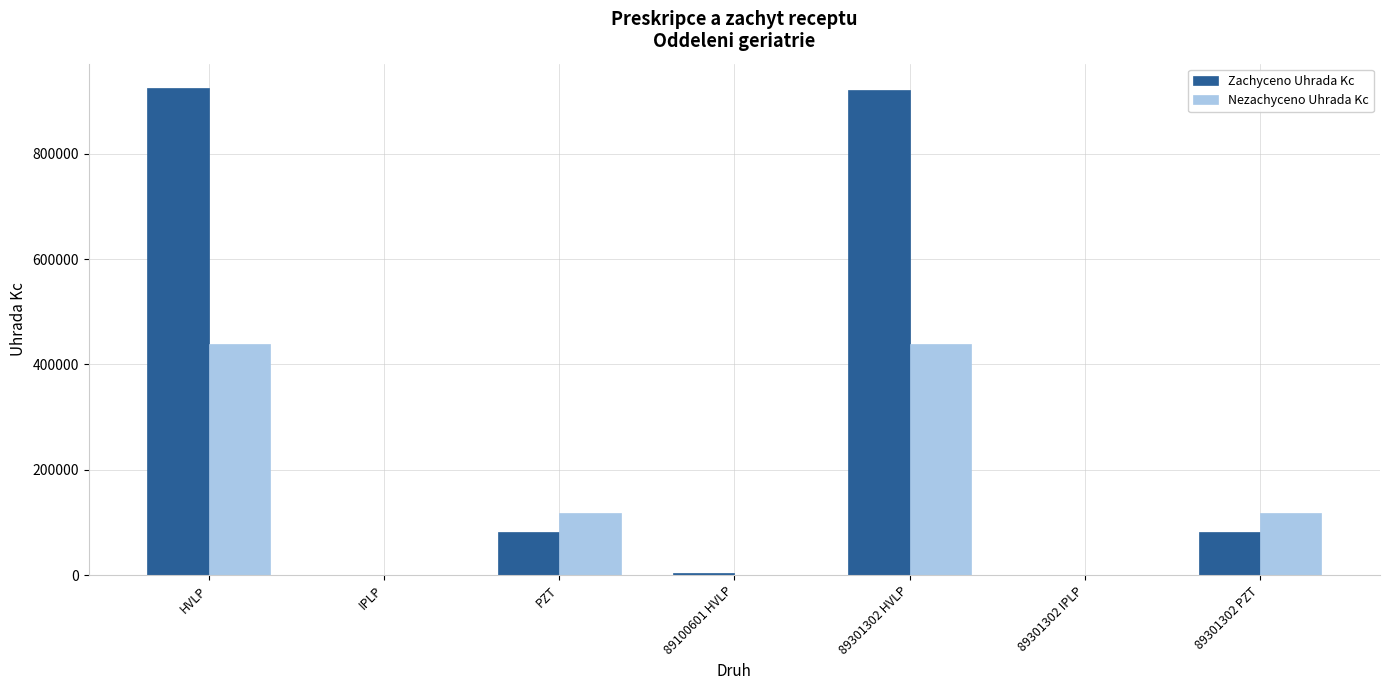

True or false: Zachyceno Uhrada Kc has a value of 82820.5 at 89301302 PZT.

True